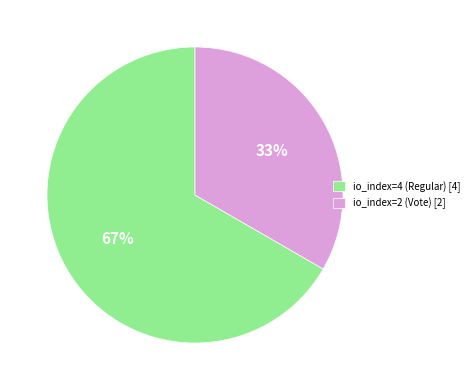

What is the largest slice in the pie chart?

io_index=4 (Regular)